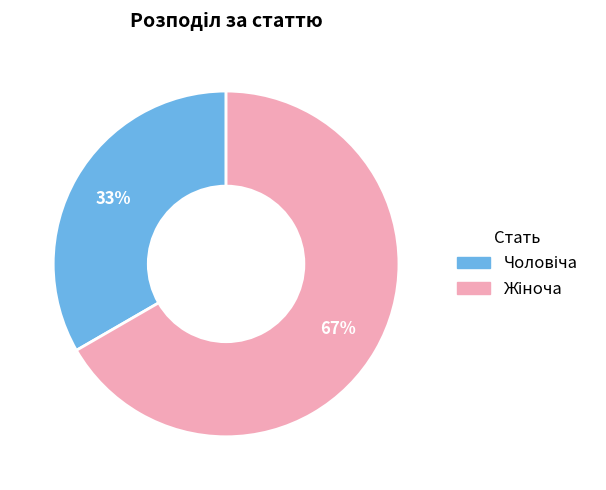

To the nearest percent, what is the average slice percentage?

50%